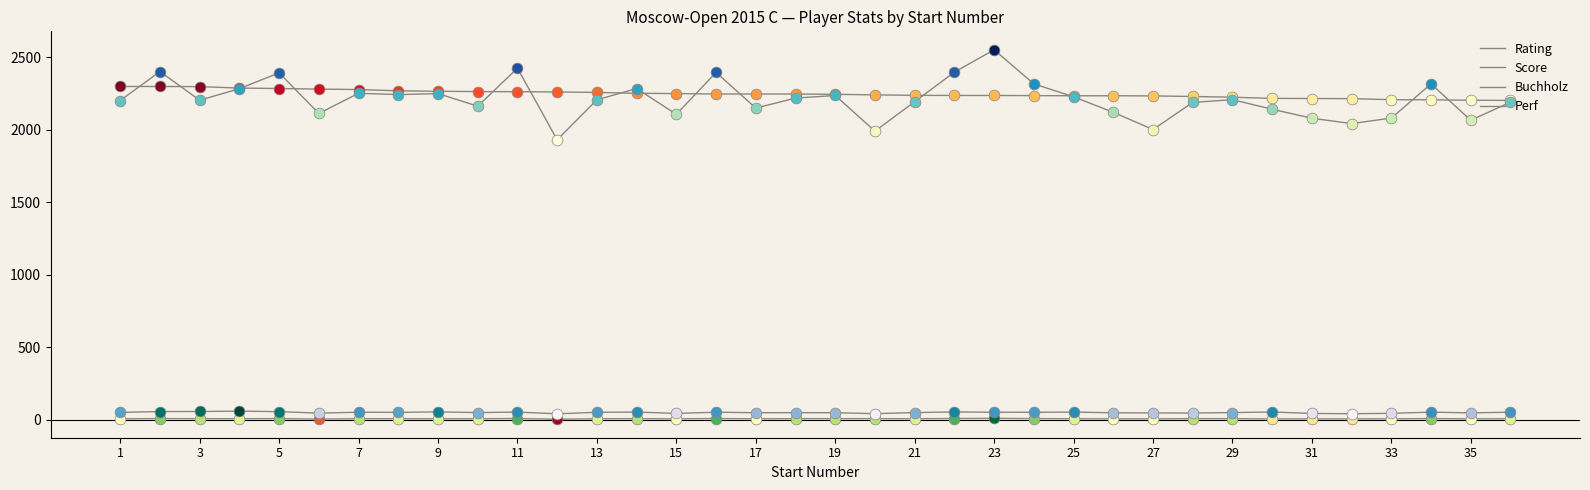

Which series has the largest total across all categories?

Rating